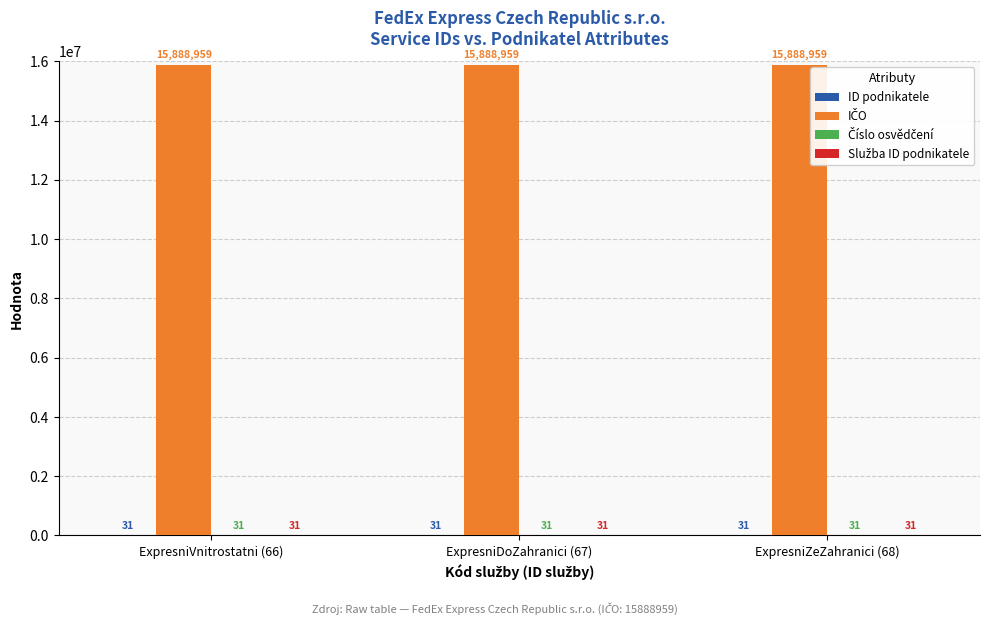

What is the greatest value displayed?

15888959